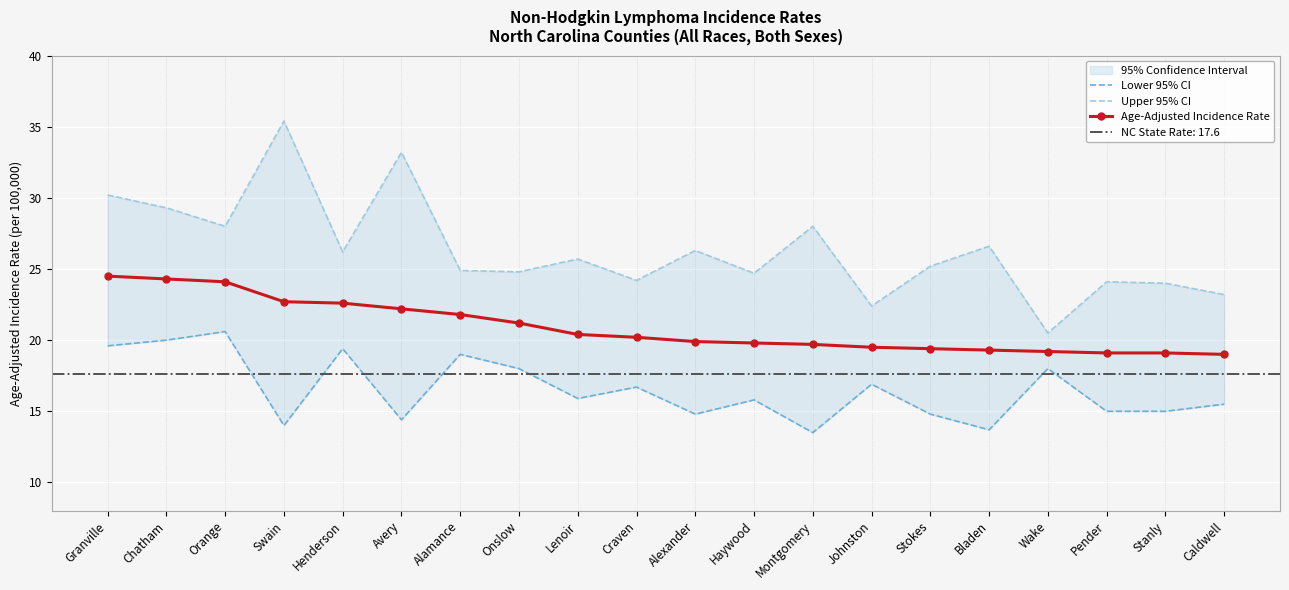

Between Avery and Wake, which series saw the biggest shift?

Upper 95% CI